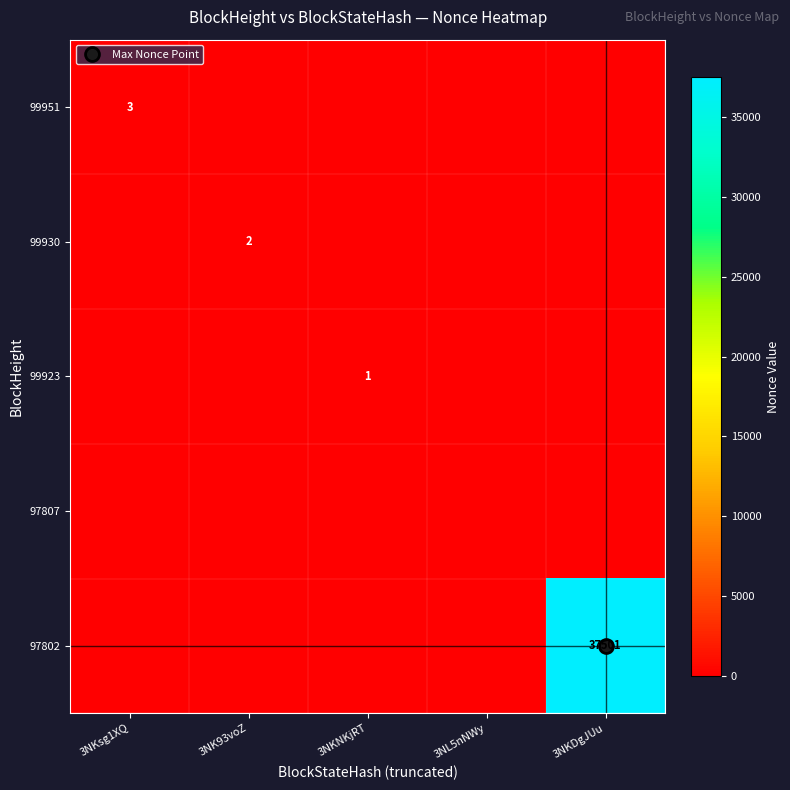

What is the difference between the maximum and minimum values in the 99930 series?

2